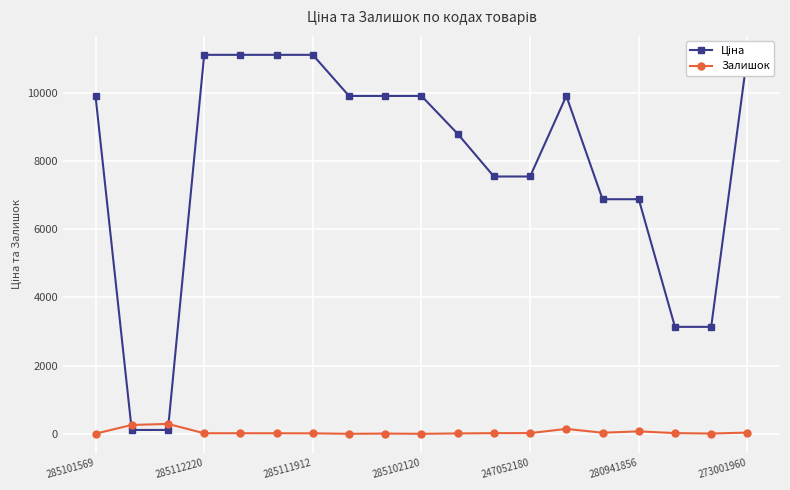

At how many categories does at least one series exceed 619?

17